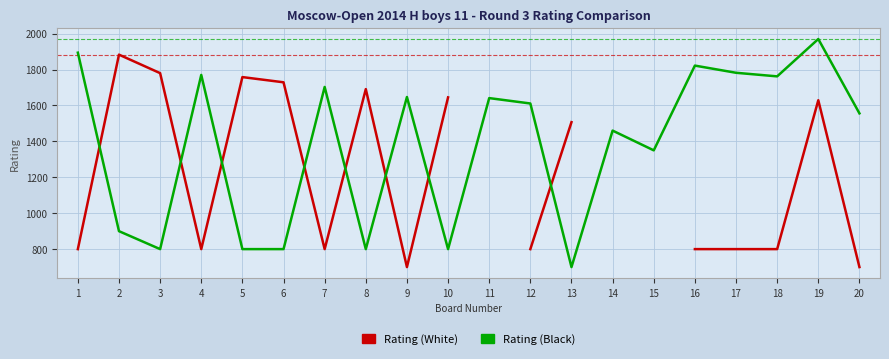

How many values in the Rating (White) series are below 1629?

10